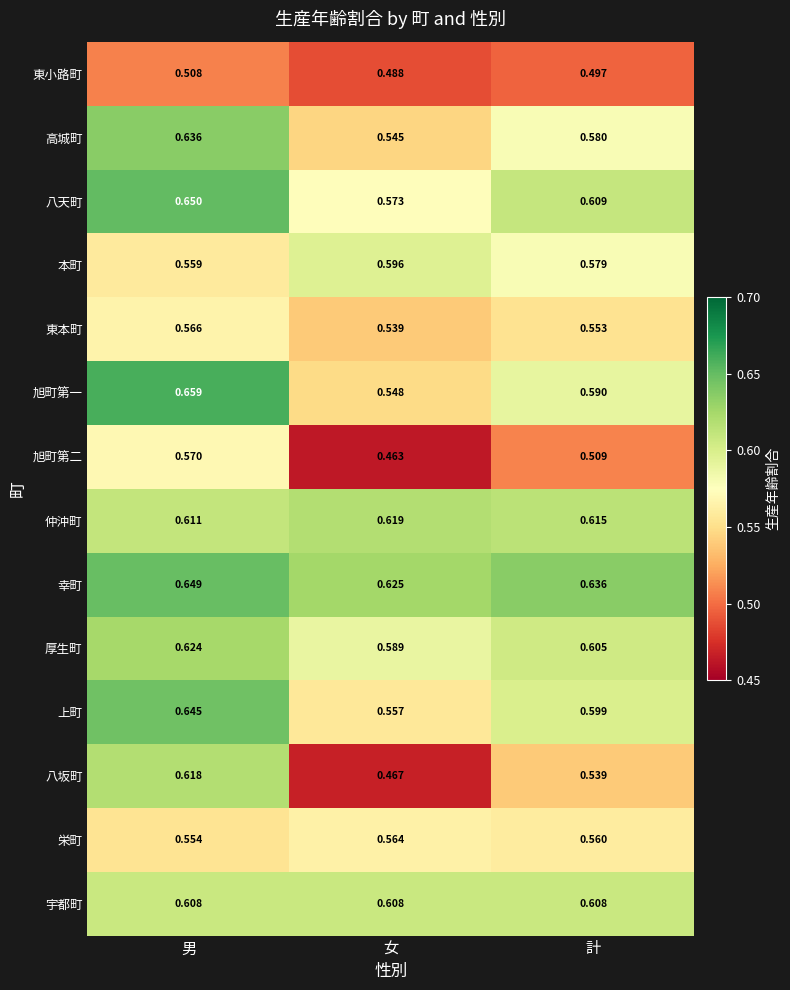

What is the total value across all series at 男?

8.5